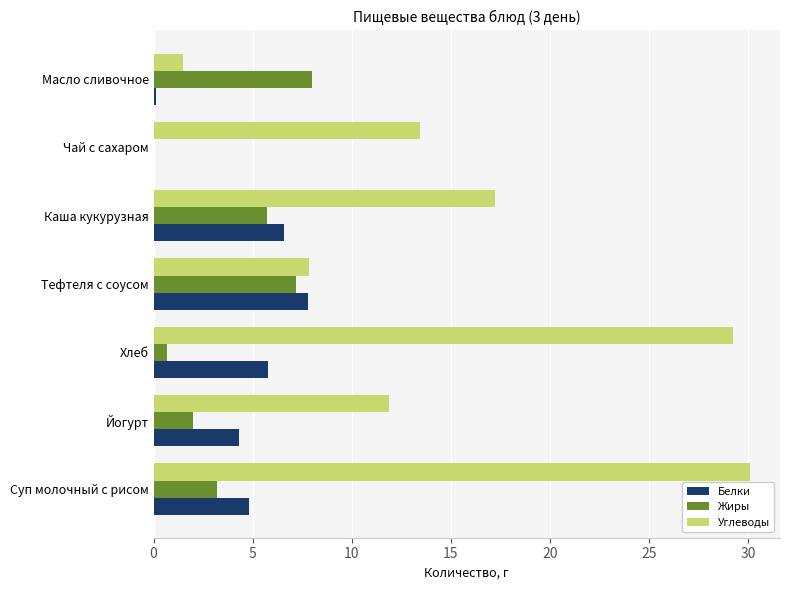

Which series has the widest spread of values?

Углеводы